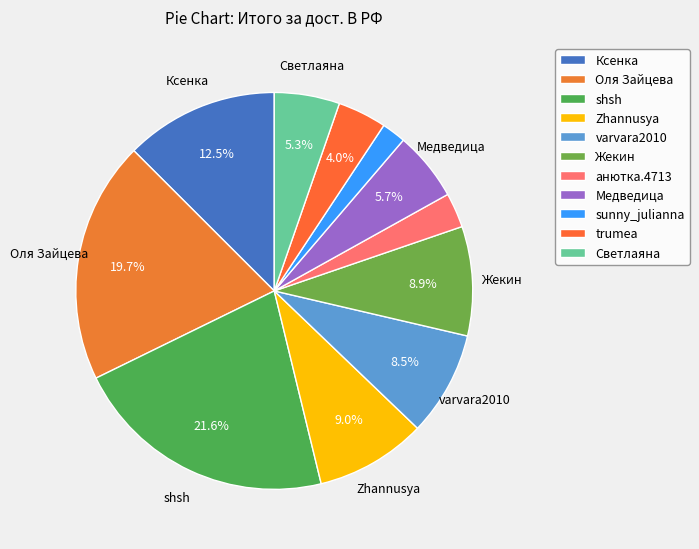

What is the largest slice in the pie chart?

shsh